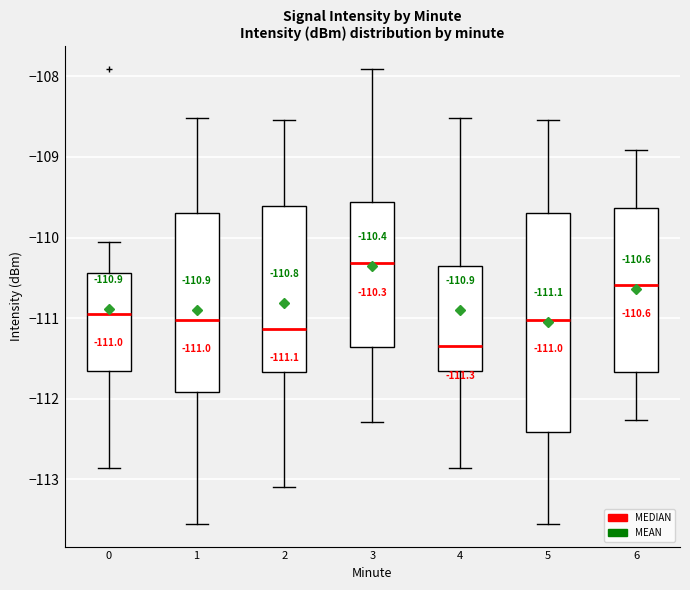

Which box has the lowest median line?

4